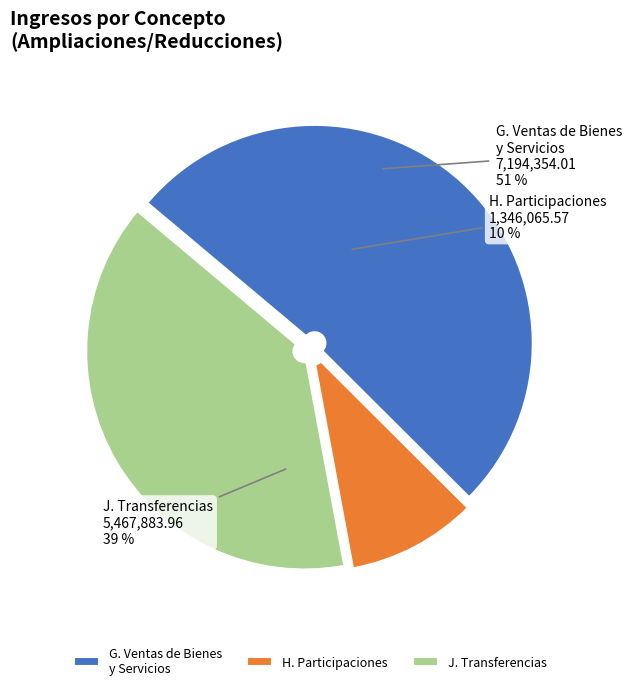

How many slices are in this pie chart?

3